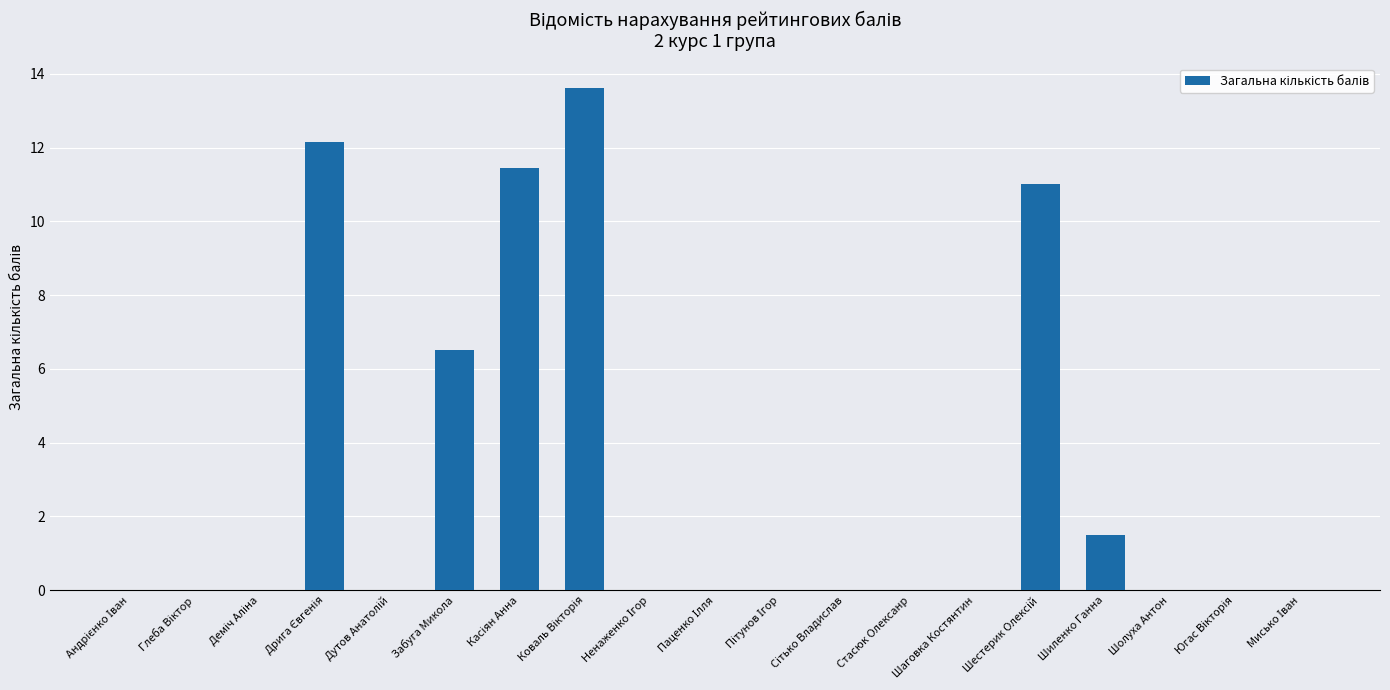

What is the sum of all values?

56.2